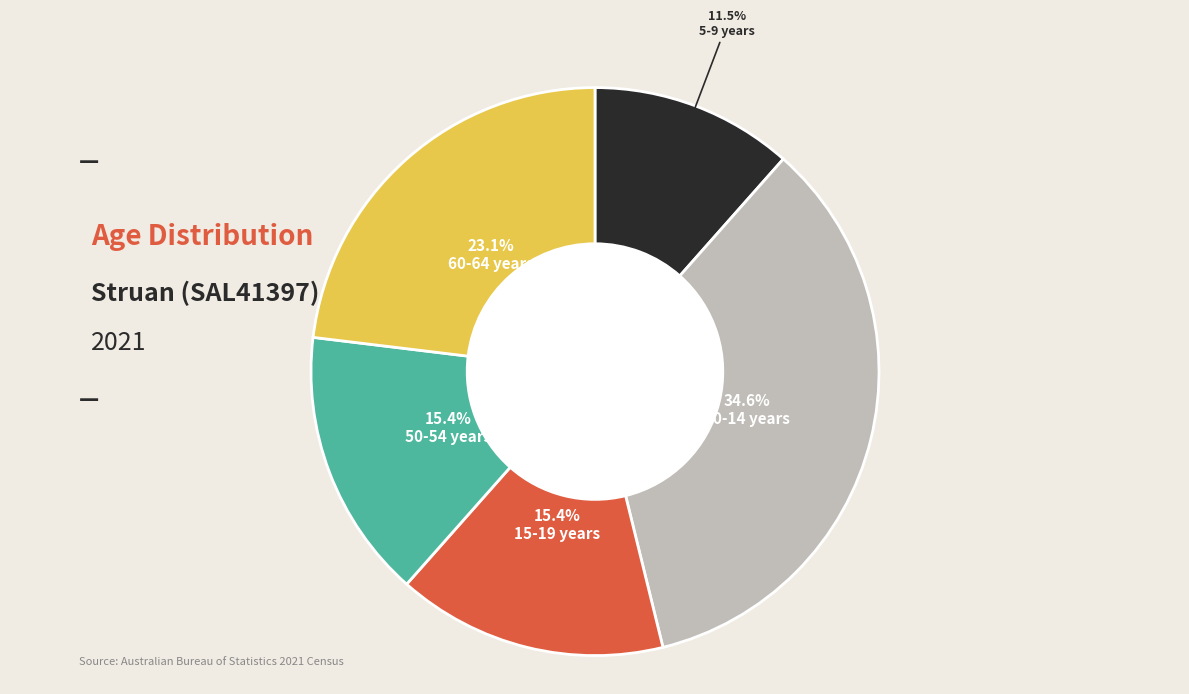

Is there a majority slice in this chart?

No